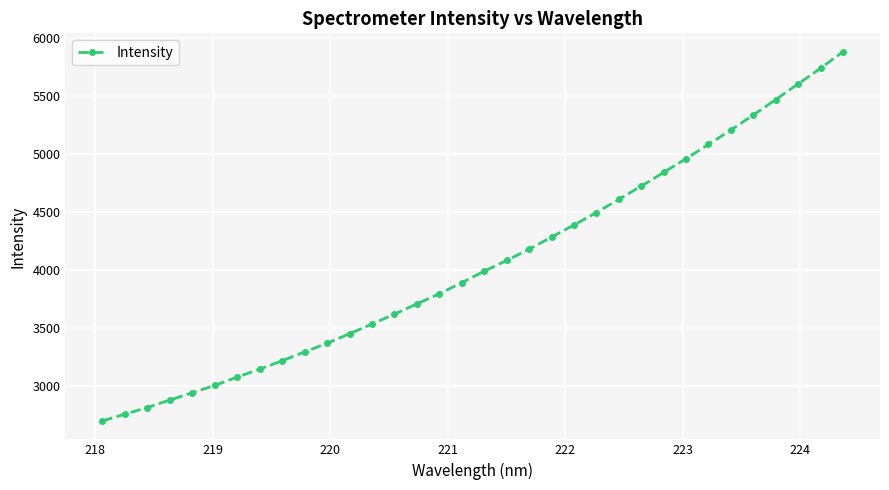

How many distinct data groups are displayed?

1